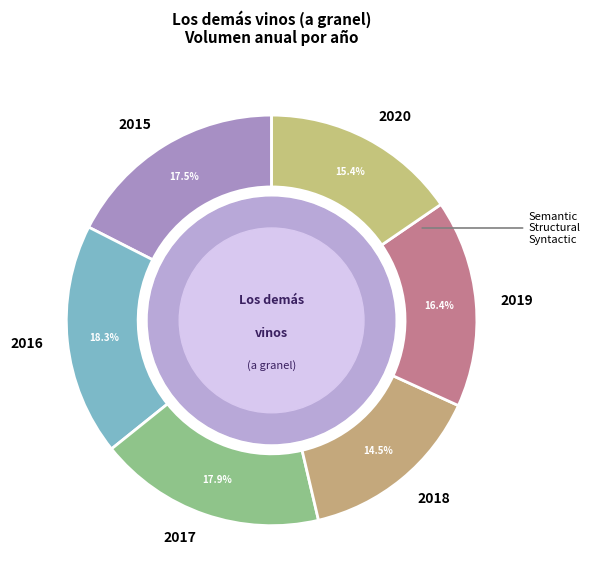

Combined, do 2019 and 2015 account for over 50%?

No